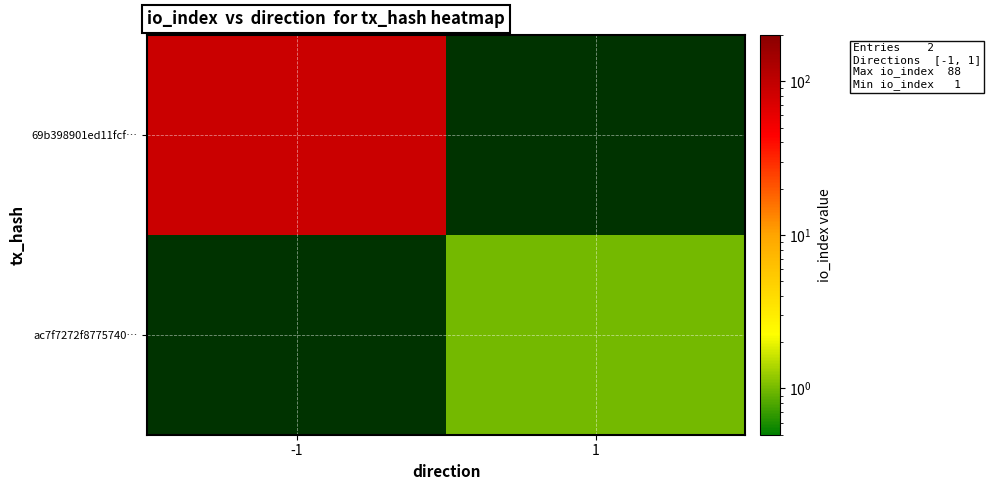

What is the maximum value shown in the chart?

88